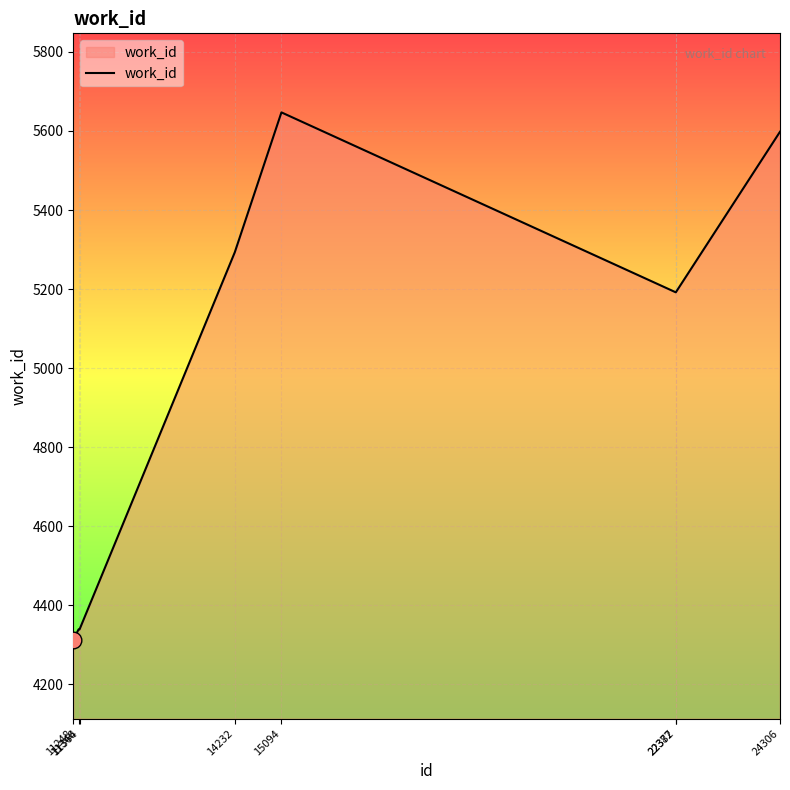

What is the greatest value displayed?

5647